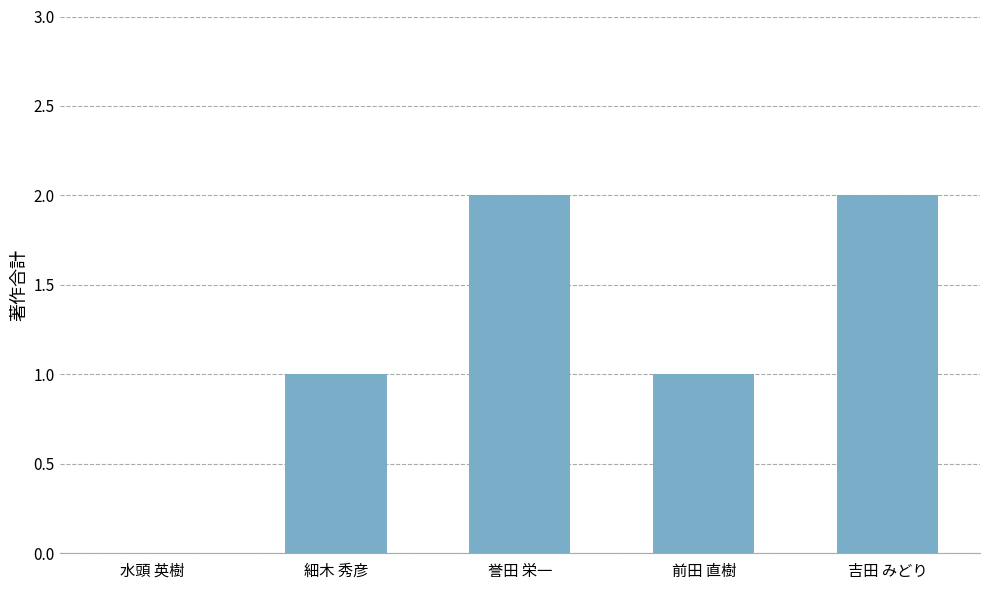

What is the ratio of the value at 吉田 みどり to the value at 前田 直樹?

2.0